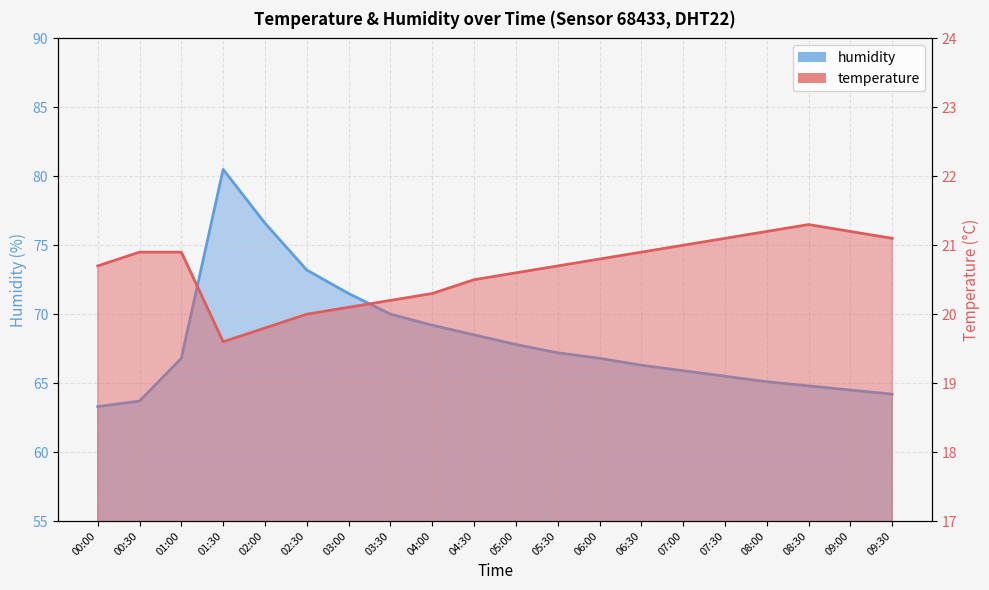

Does the chart display data point markers on the line(s)?

No